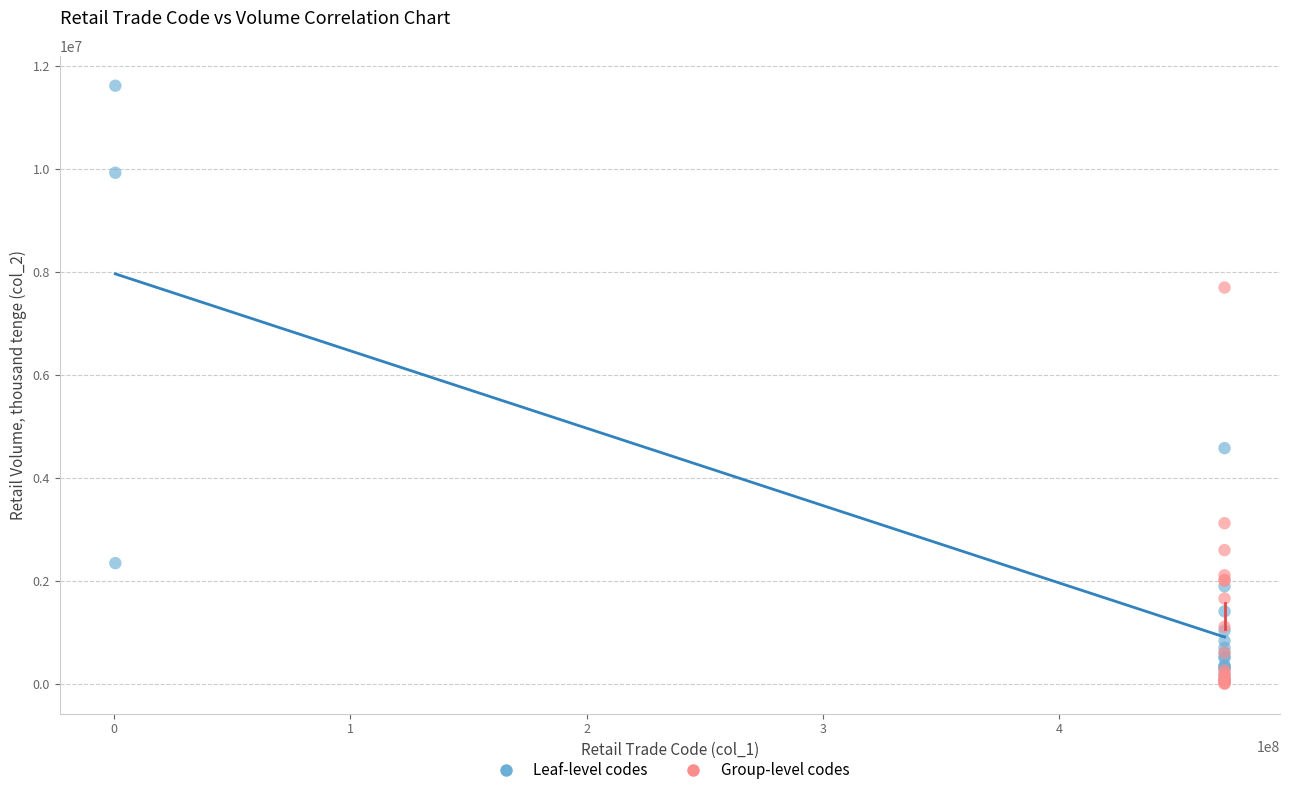

Which series has the largest Y range (max minus min)?

Leaf-level codes